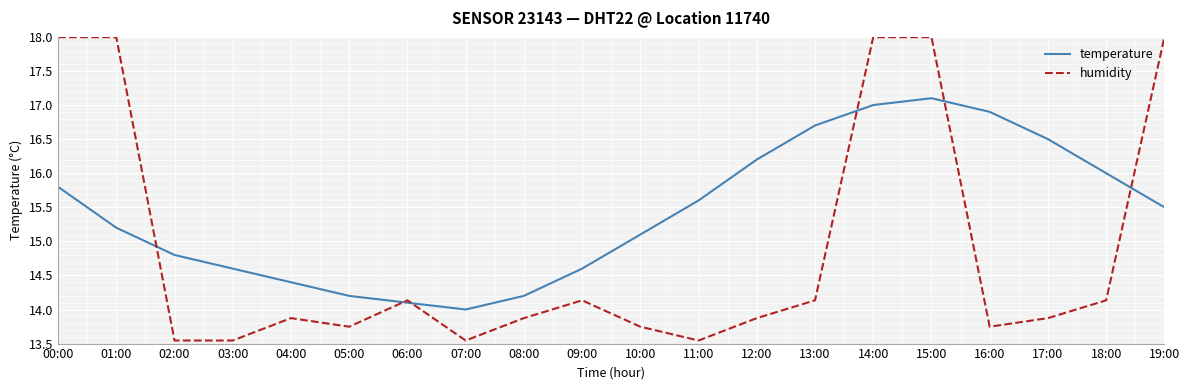

How many lines are shown in the chart?

2